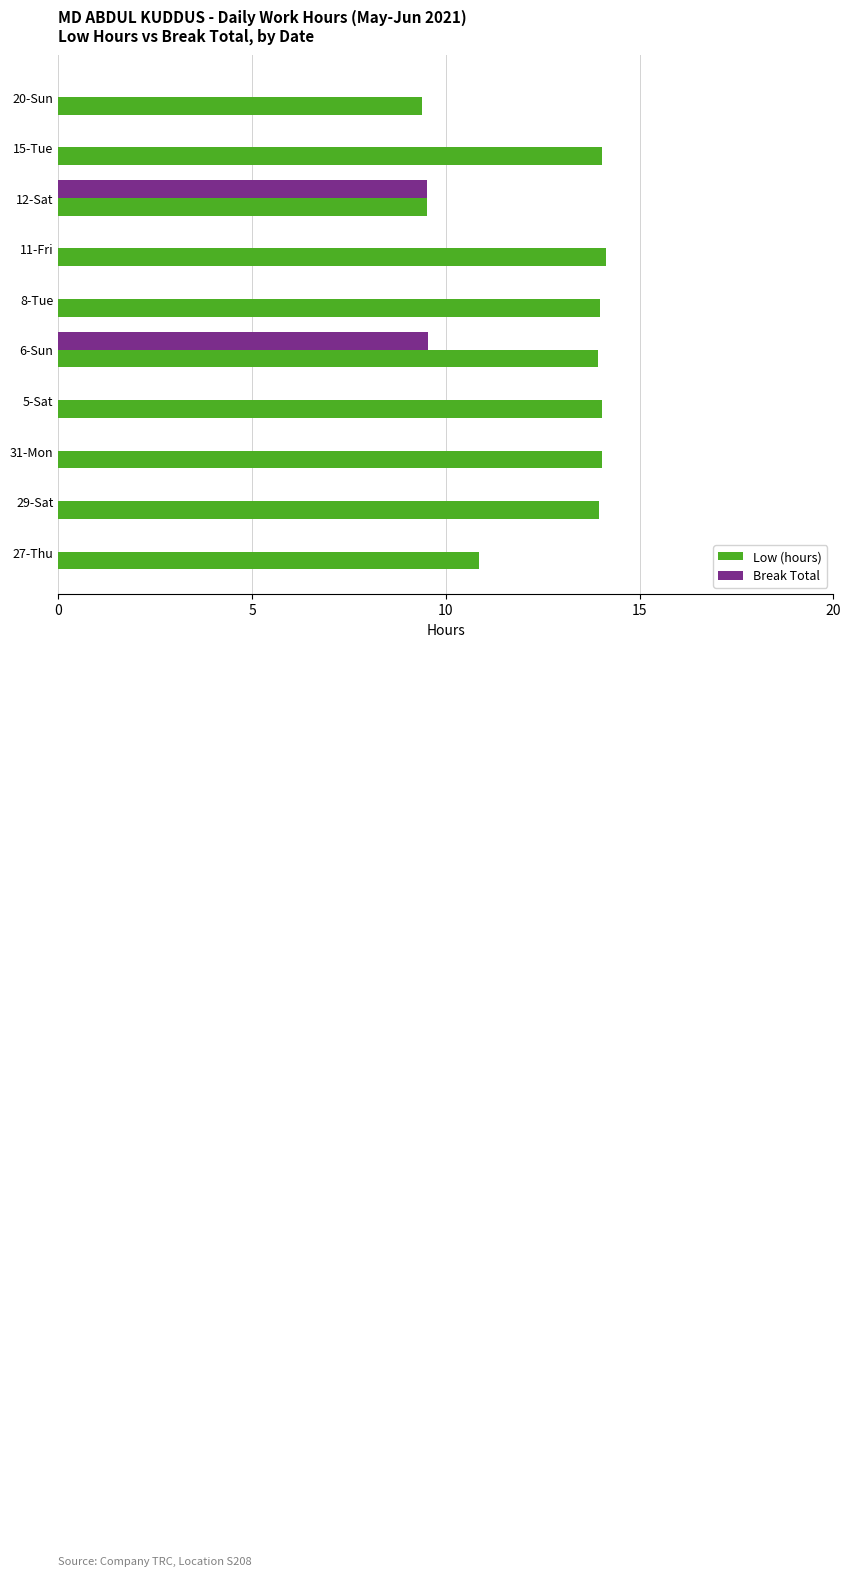

What is the maximum value for Low (hours)?

14.1